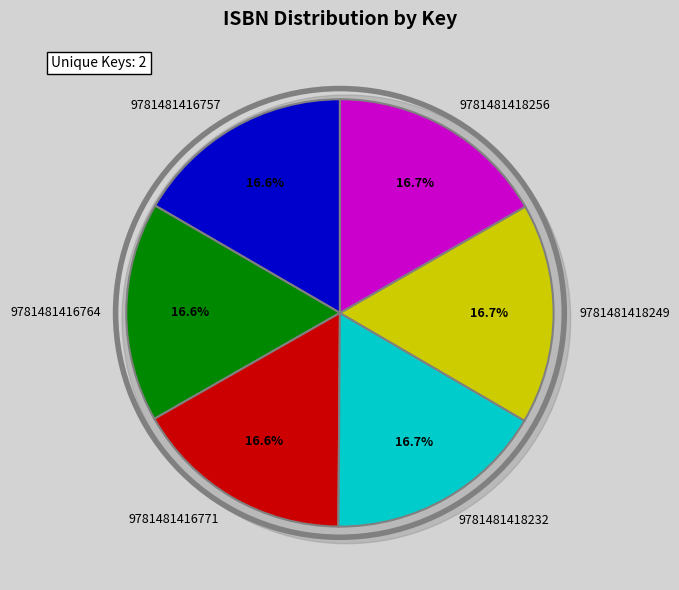

What percentage do 9781481416771 and 9781481416764 together represent?

33.3%